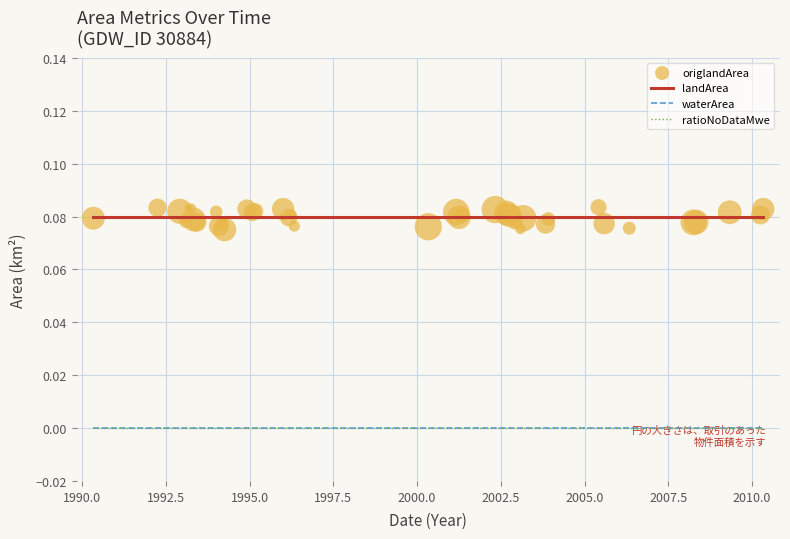

Which series contains the highest Y value?

origlandArea